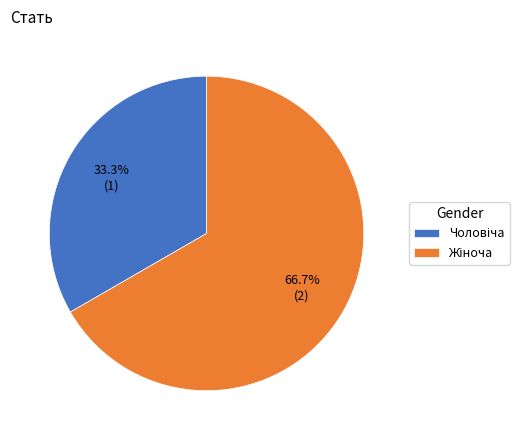

Is there any slice that represents more than half of the pie?

Yes